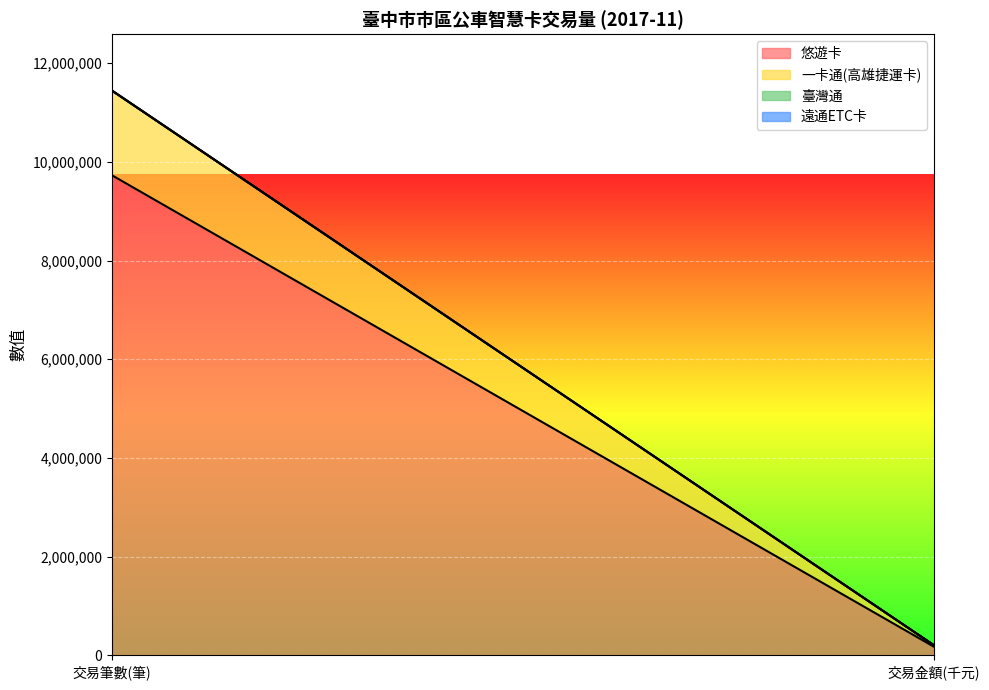

What is the spread (max minus min) of values at 交易金額(千元)?

177788